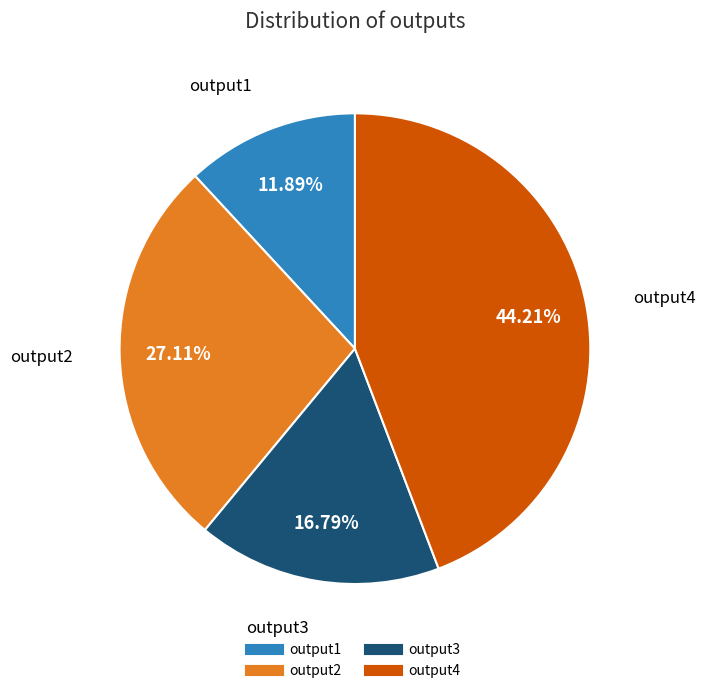

Count the number of slices in the pie.

4